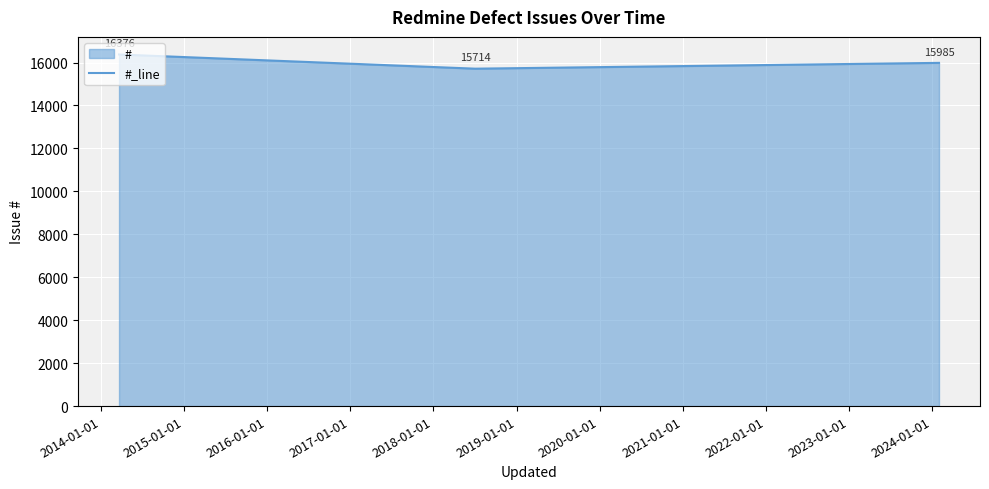

What is the difference between the maximum and second lowest values?

391